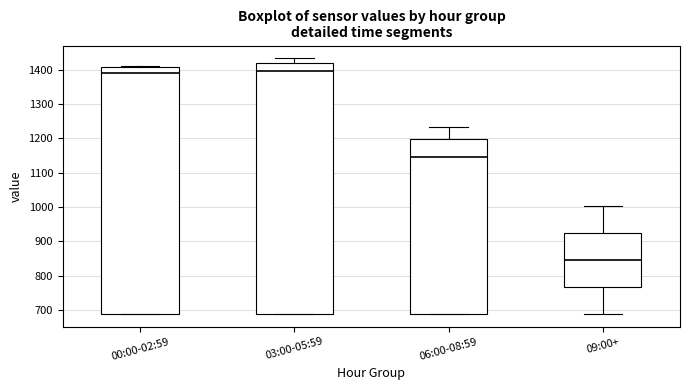

Comparing the boxes themselves (not the whiskers), which one is the tallest?

03:00-05:59